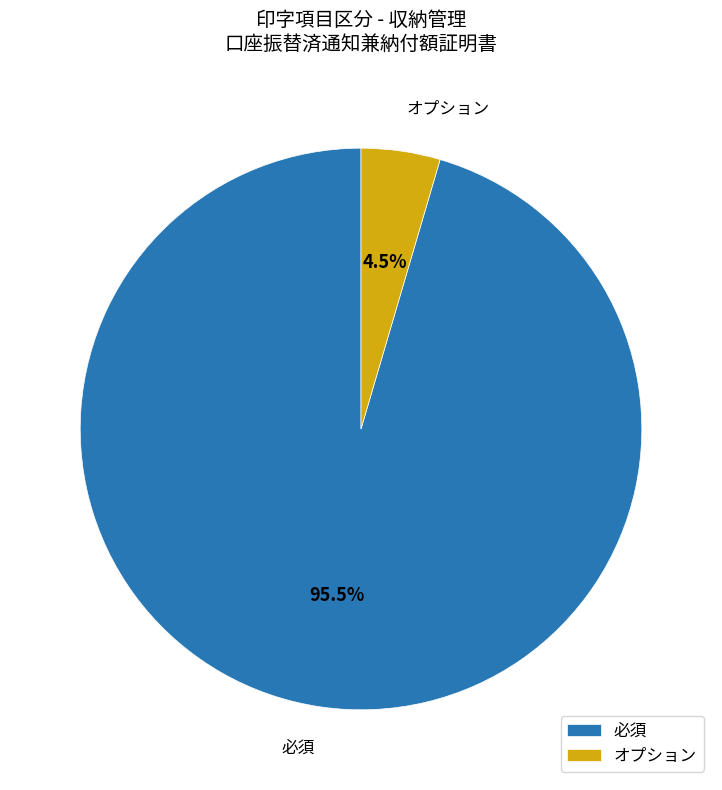

How much of the chart is everything except オプション?

95.5%